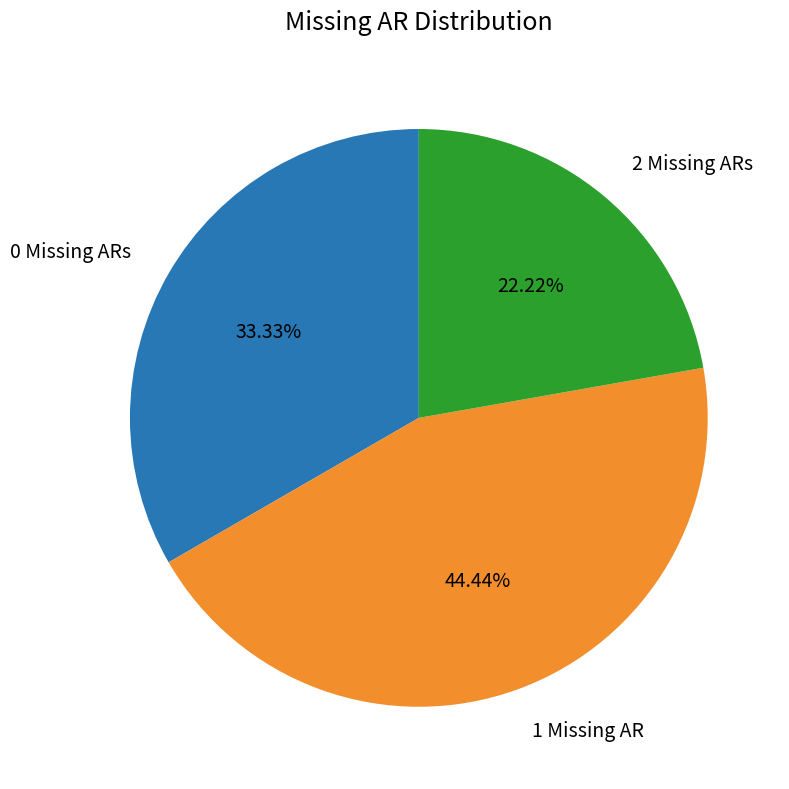

How many segments does this pie chart have?

3